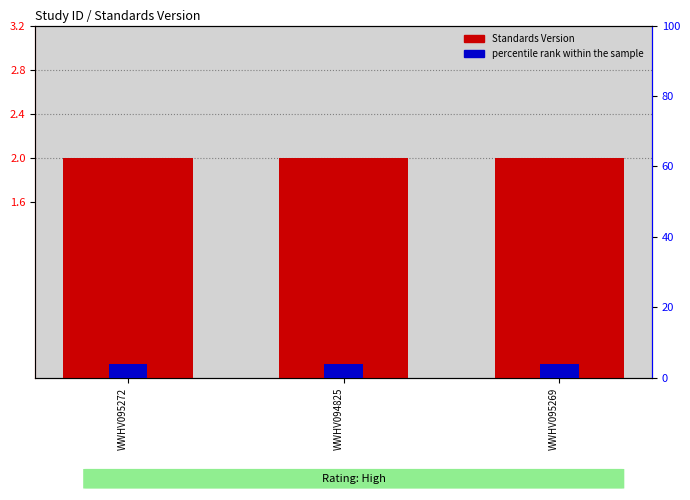

Which has a higher value, WWHV094825 or WWHV095269?

WWHV094825